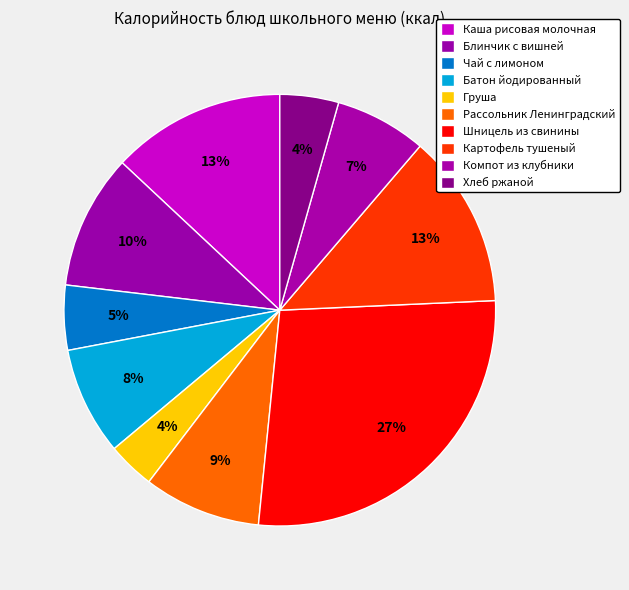

How many slices are in this pie chart?

10